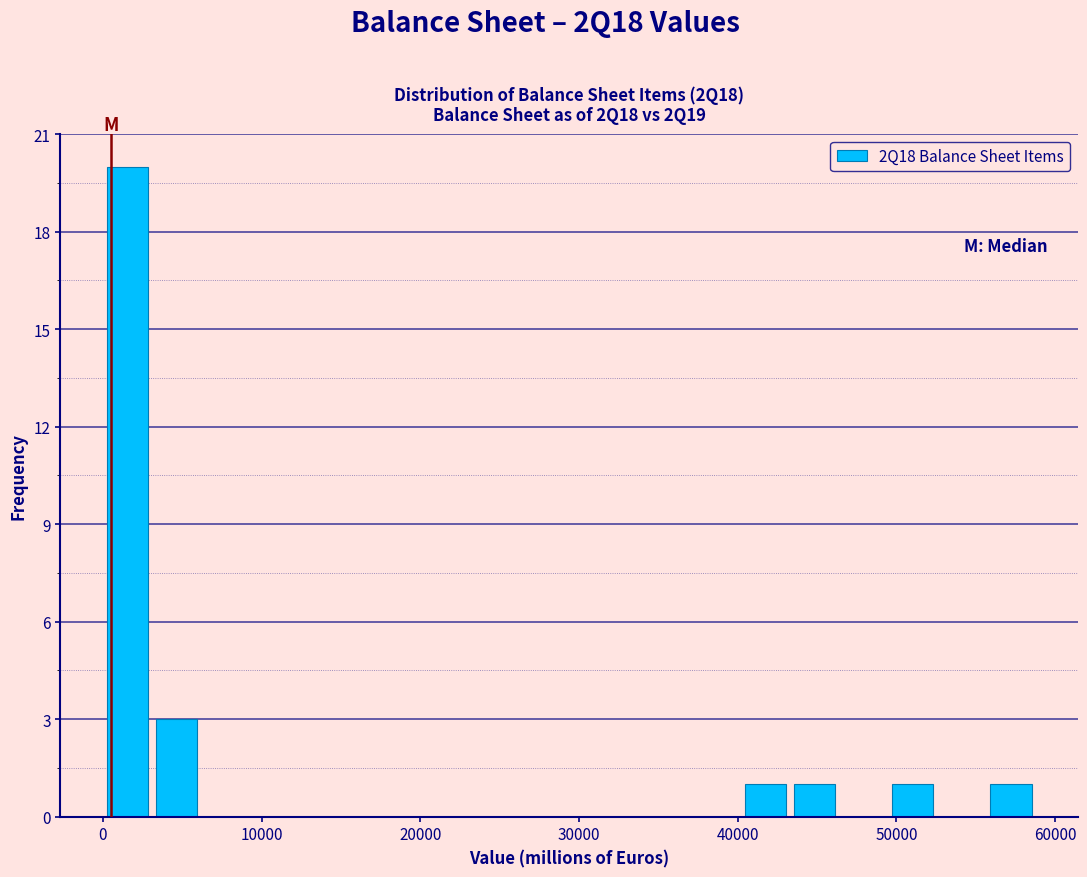

Read against the x-axis, roughly where is the centre of the tallest bar?

2000